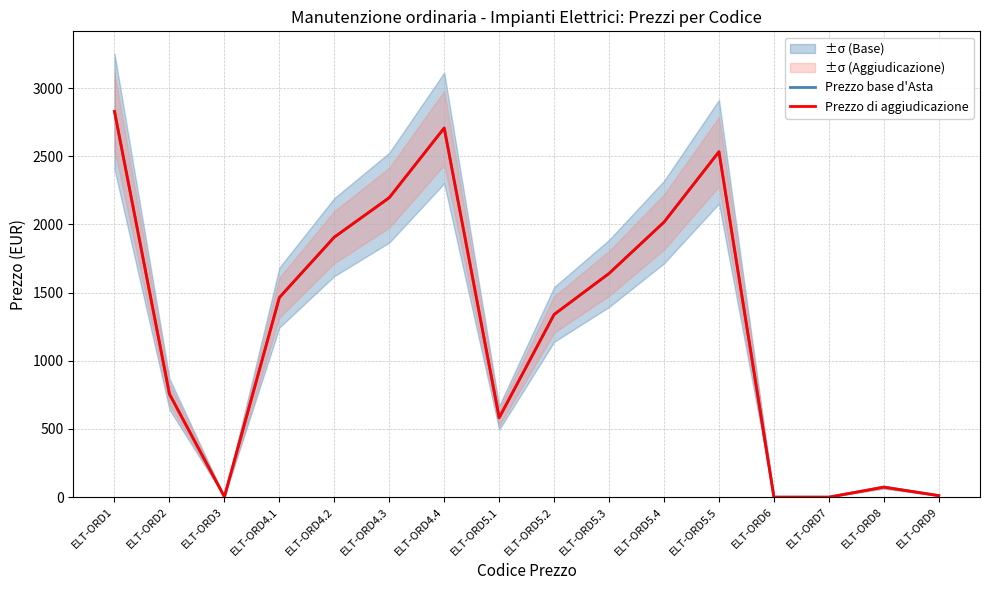

Read the Prezzo base d'Asta value at ELT-ORD3.

3.0